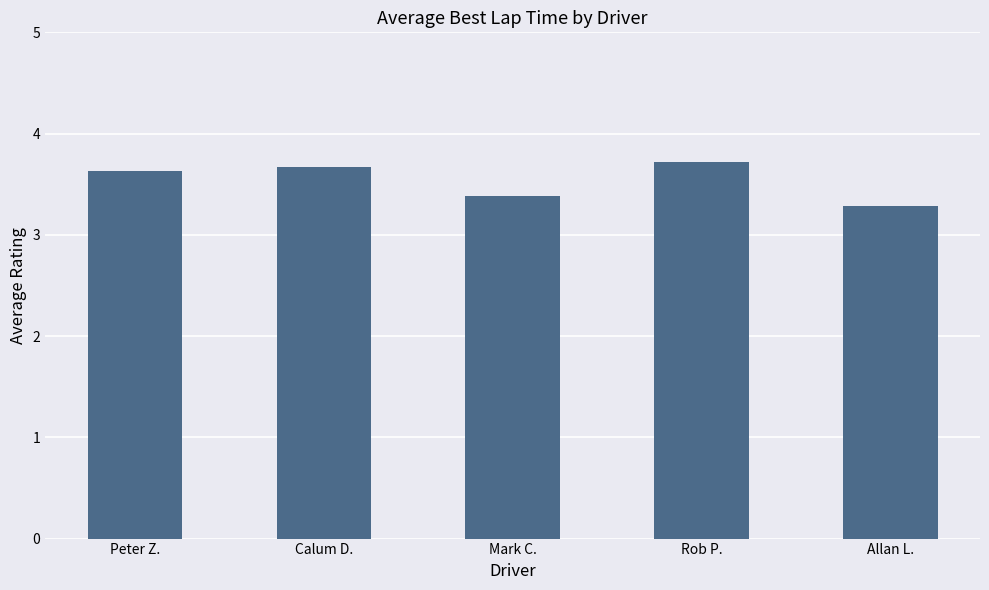

Read the value at Calum D..

3.7